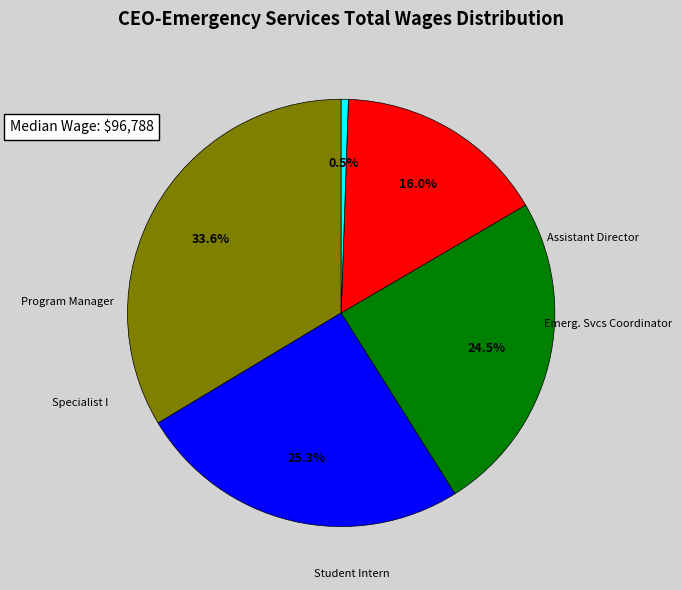

To the nearest percent, what is the average slice percentage?

20%